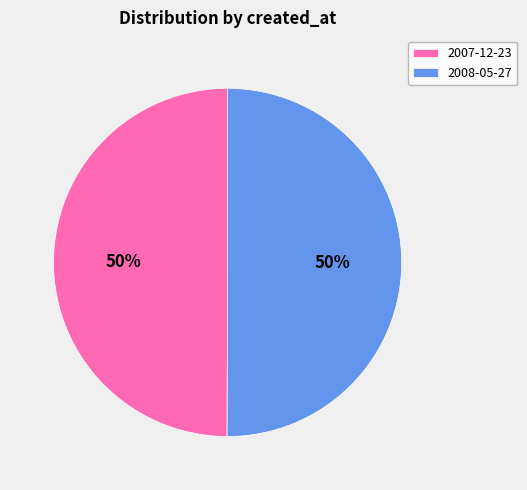

Approximately how many times larger is the value at 2007-12-23 compared to 2008-05-27?

1.0